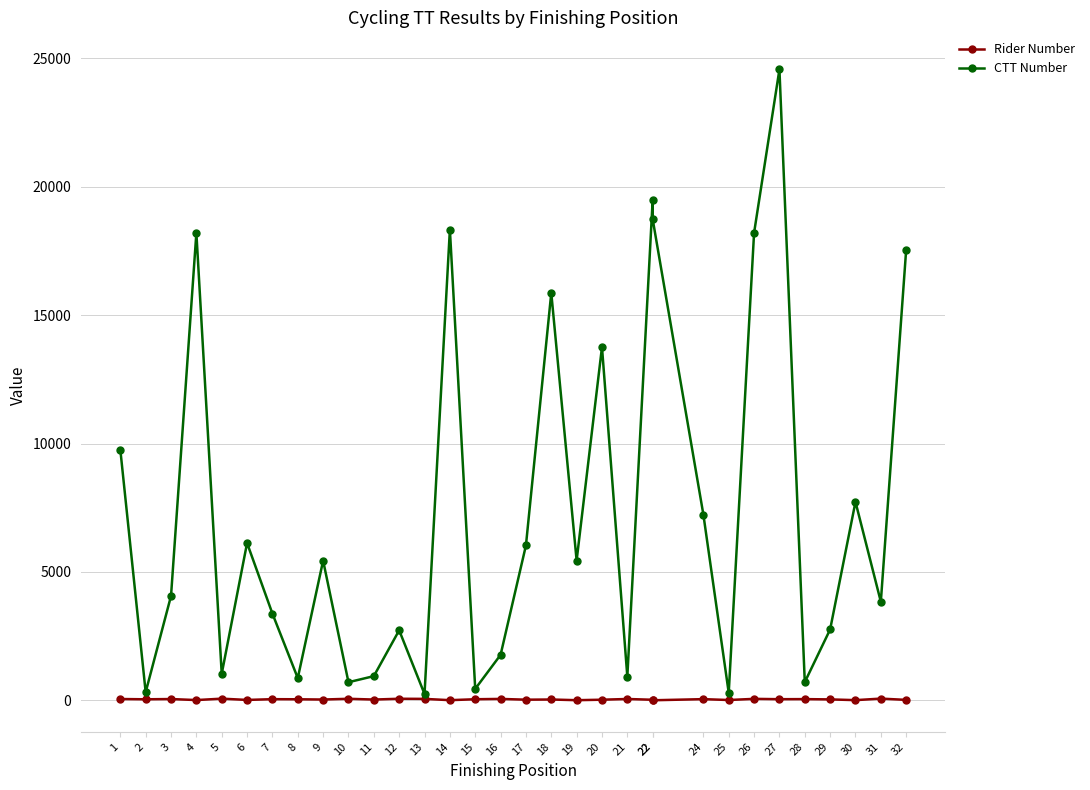

The value of Rider Number at 3 is 11. True or false?

False